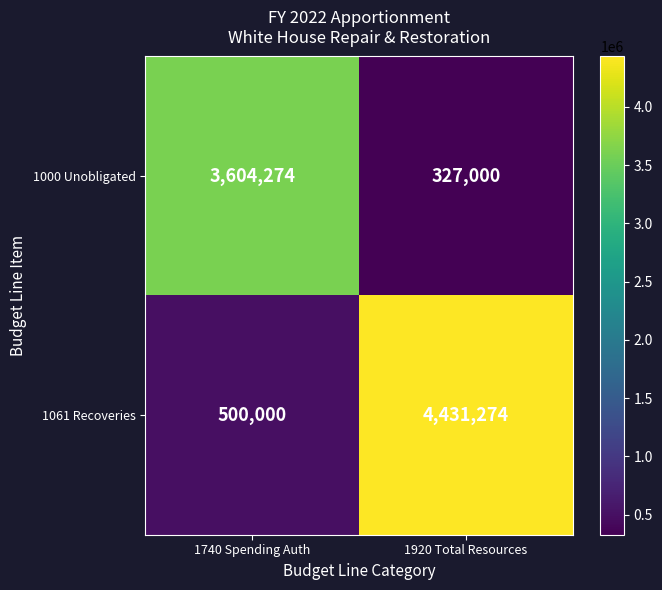

Which series changed the most between 1740 Spending Auth and 1920 Total Resources?

1061 Recoveries